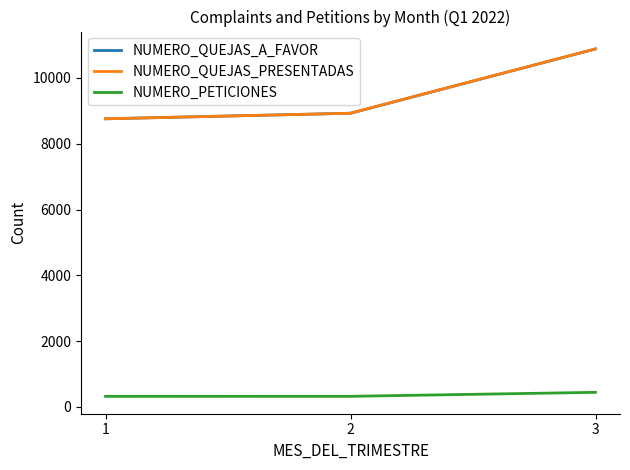

What is the average value of the NUMERO_QUEJAS_A_FAVOR series?

9524